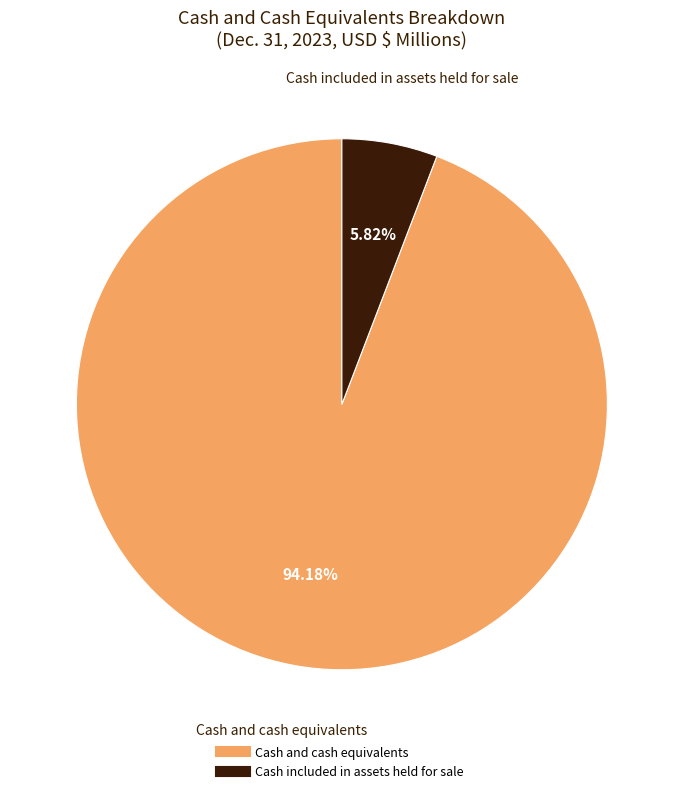

Is the sum of Cash and cash equivalents and Cash included in assets held for sale greater than half?

Yes